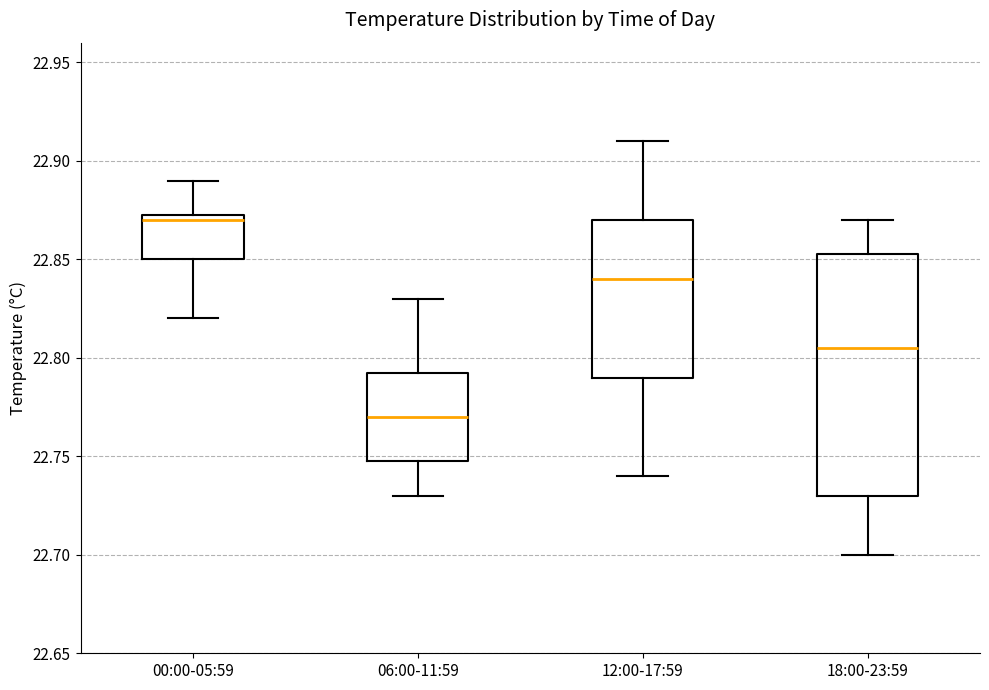

Reading left to right, read every box against the y-axis: the position of its median line, the range the box covers, and the ends of its whiskers. The values are not printed on the chart, so give them approximately, as read against the axis.

00:00-05:59: median 22.870, box 22.850 to 22.875, whiskers 22.820 to 22.890
06:00-11:59: median 22.770, box 22.750 to 22.795, whiskers 22.730 to 22.830
12:00-17:59: median 22.840, box 22.790 to 22.870, whiskers 22.740 to 22.910
18:00-23:59: median 22.805, box 22.730 to 22.855, whiskers 22.700 to 22.870